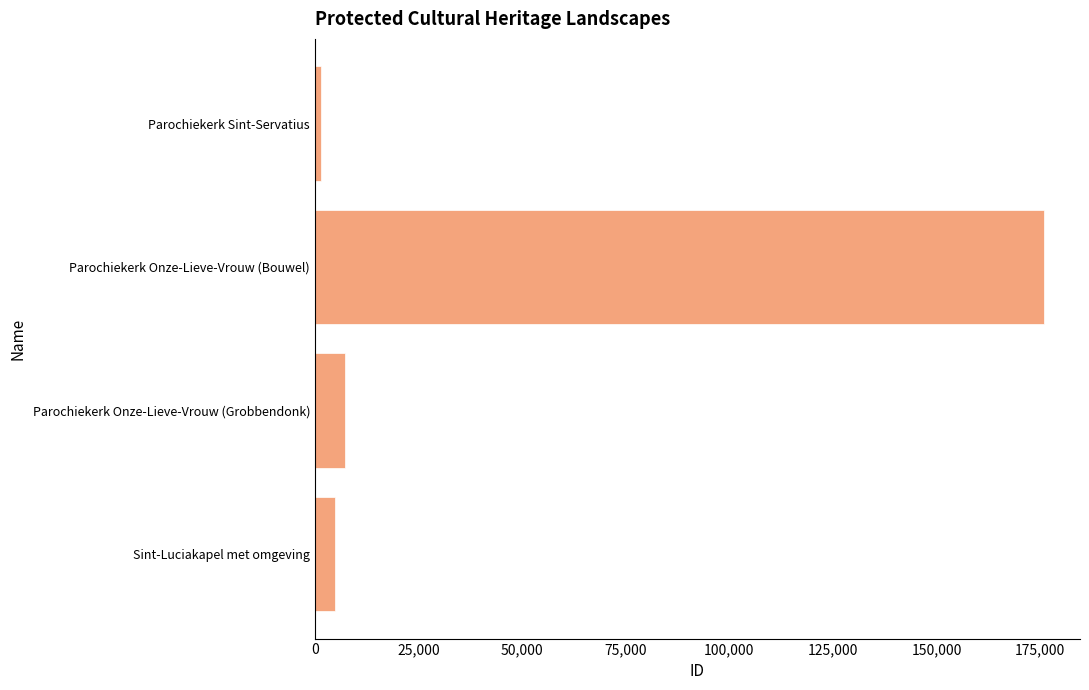

How many data points does each series have?

4